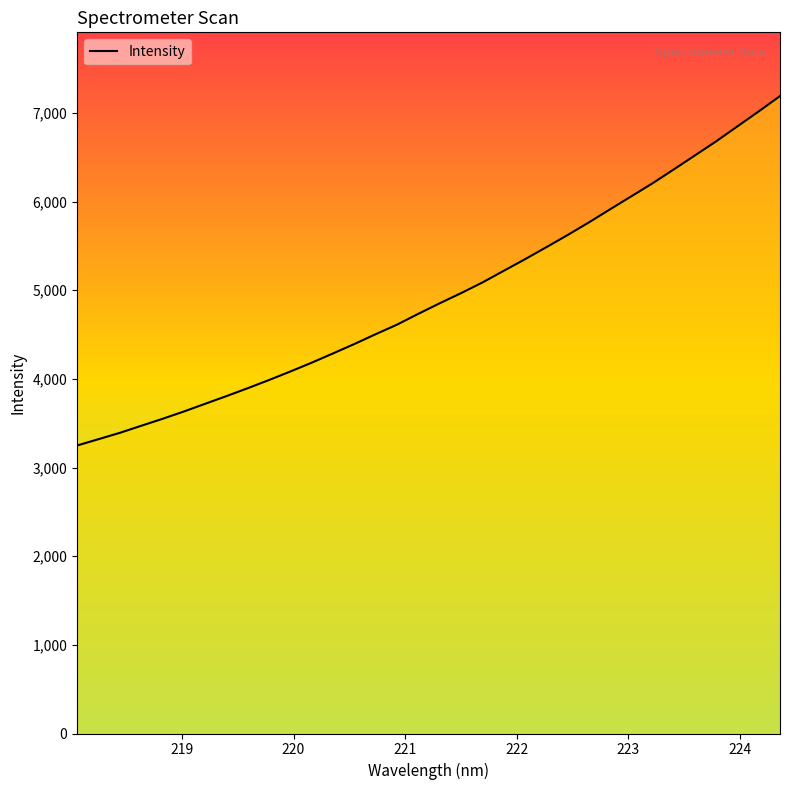

What is the greatest value displayed?

7190.1